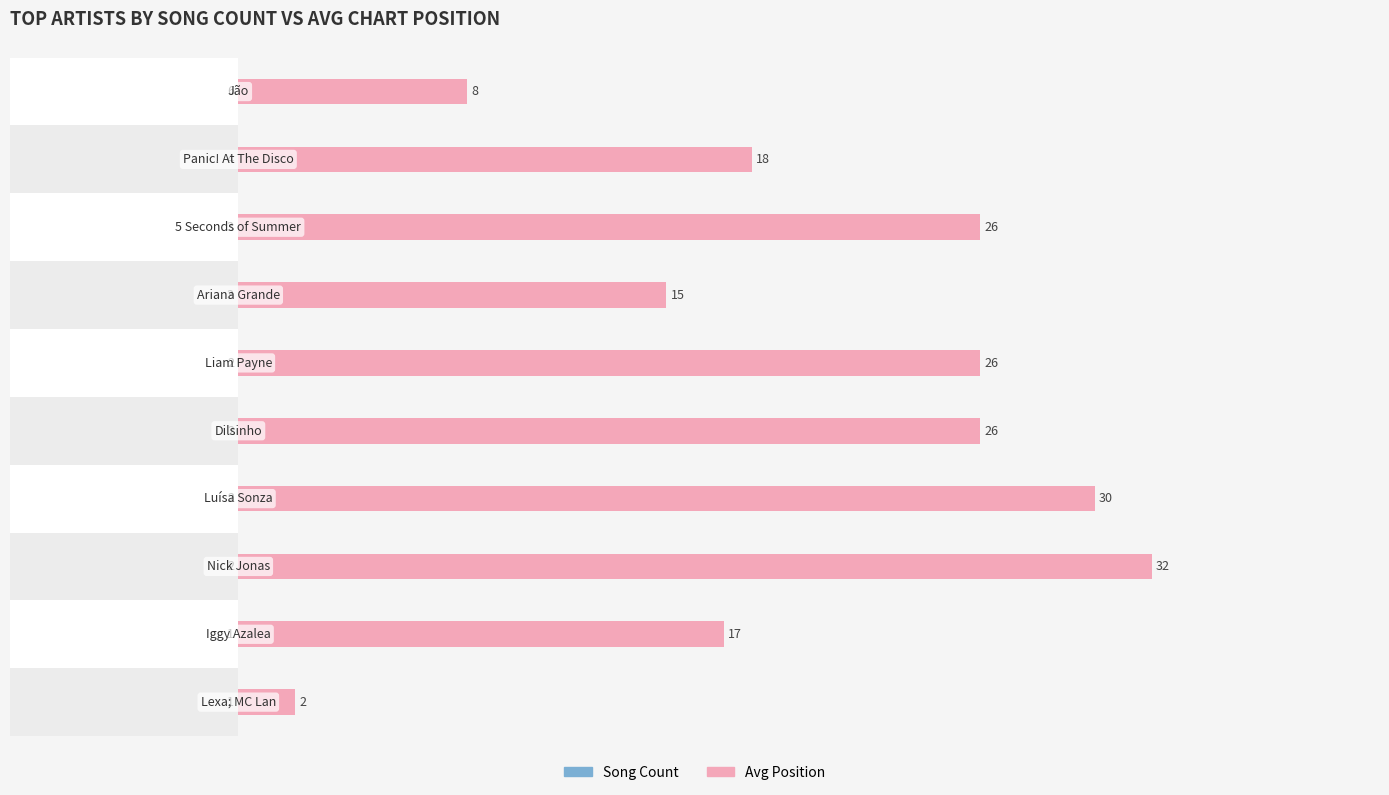

What are all the series names shown in the legend?

Song Count, Avg Position